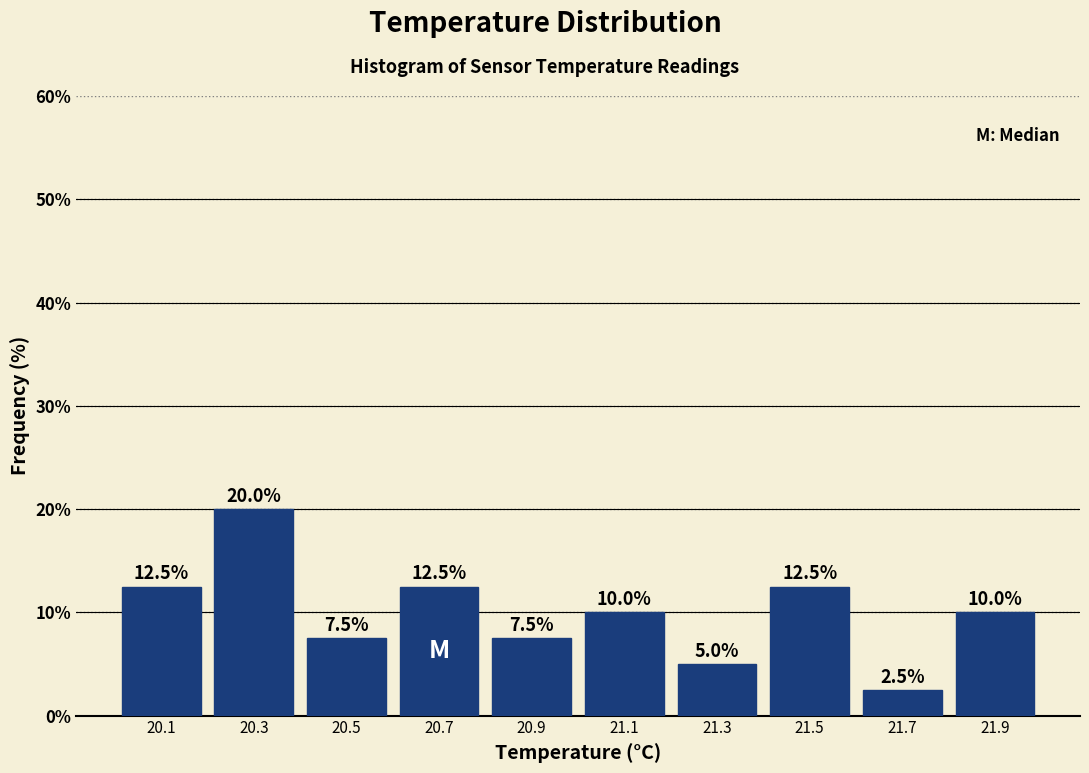

Over which range of the x-axis is the bar tallest?

20.2 to 20.4